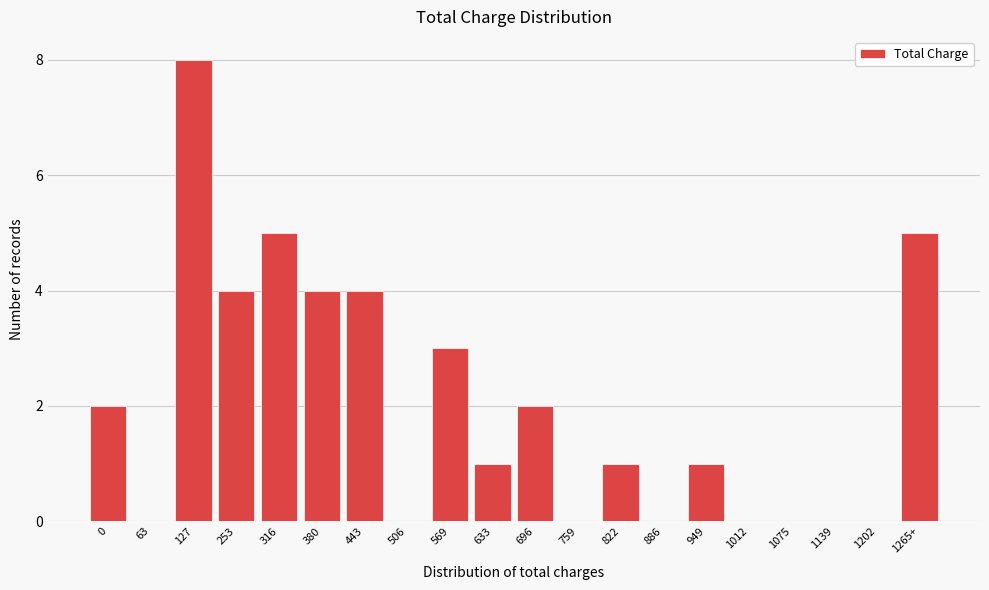

Reading left to right, transcribe all the data shown in this chart.

0=2	63=0	127=8	253=4	316=5	380=4	443=4	506=0	569=3	633=1	696=2	759=0	822=1	886=0	949=1	1012=0	1075=0	1139=0	1202=0	1265+=5